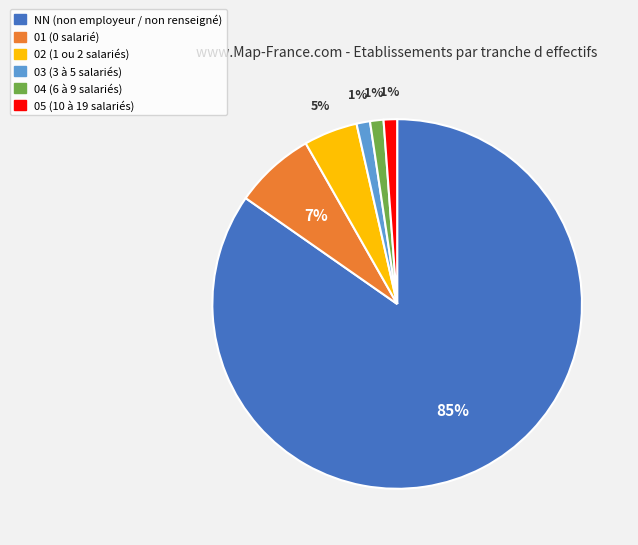

Count the number of slices in the pie.

6